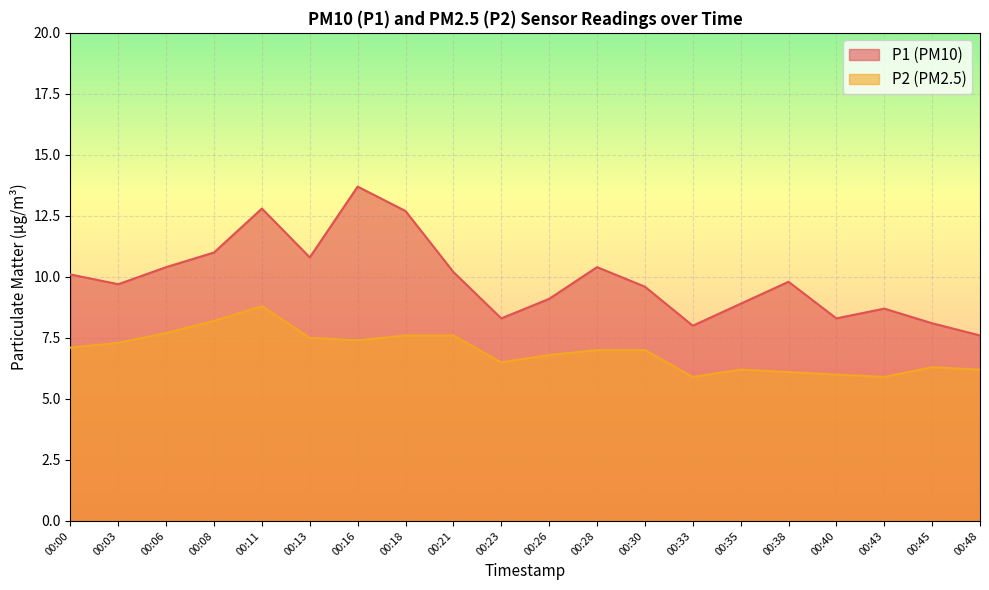

At which label is P1 closest to 10?

00:00